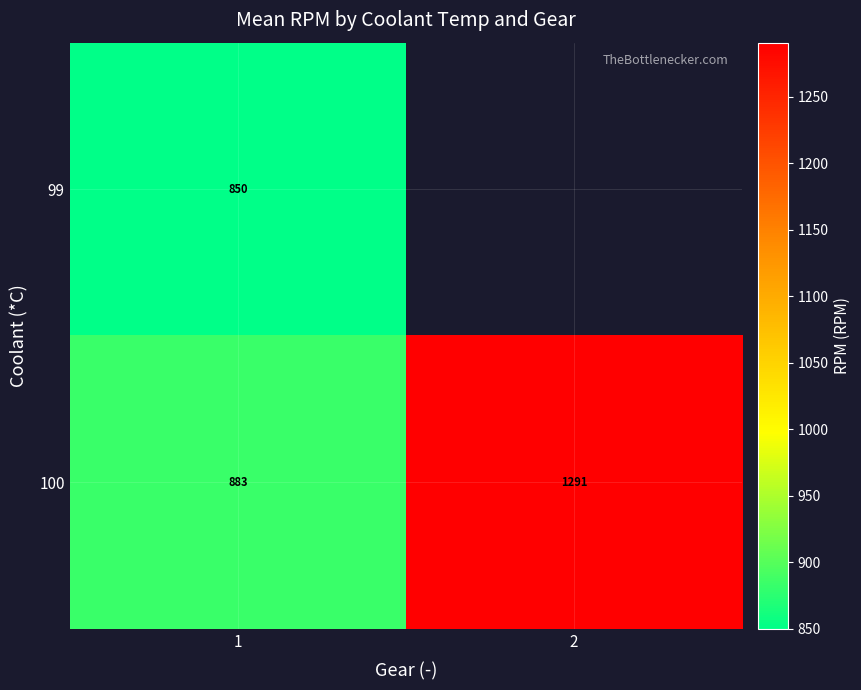

Between 2 and 1, which is larger?

1